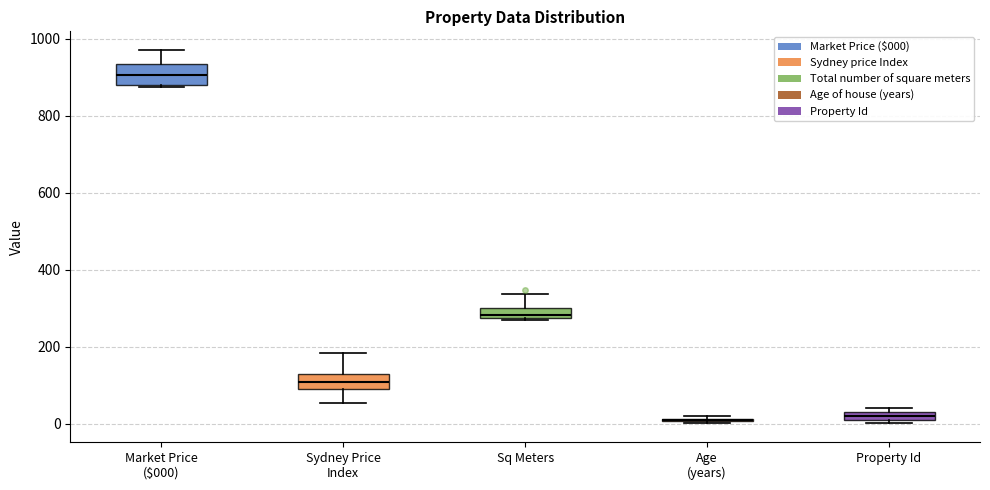

Where does the median line of the box for Market Price ($000) sit on the y-axis? The values are not printed on the chart, so give them approximately, as read against the axis.

900